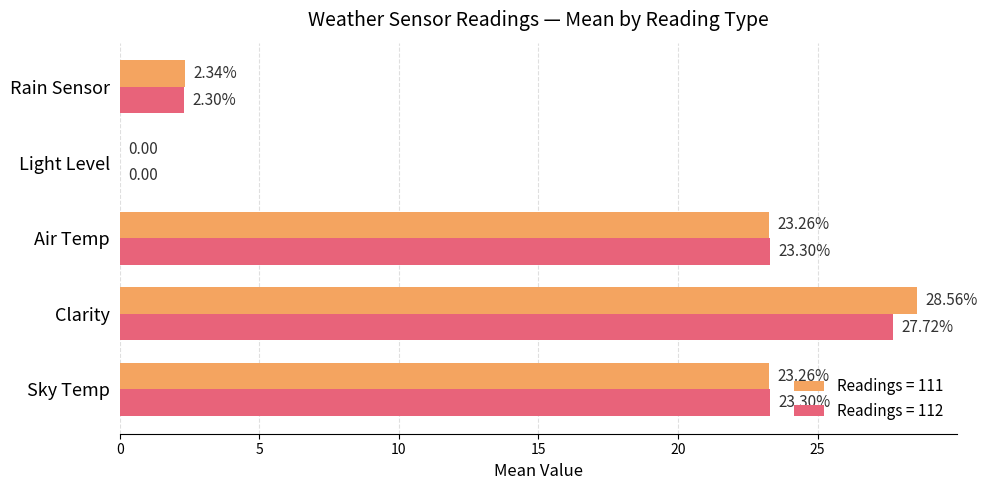

What is the sum of all Readings = 112 values?

76.6